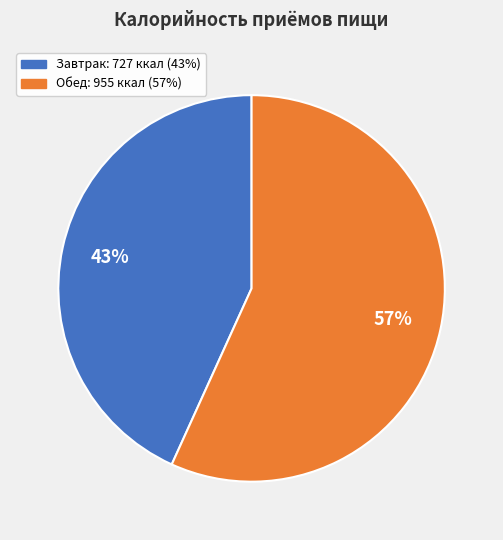

Is it true that Обед is 66% of the pie?

False